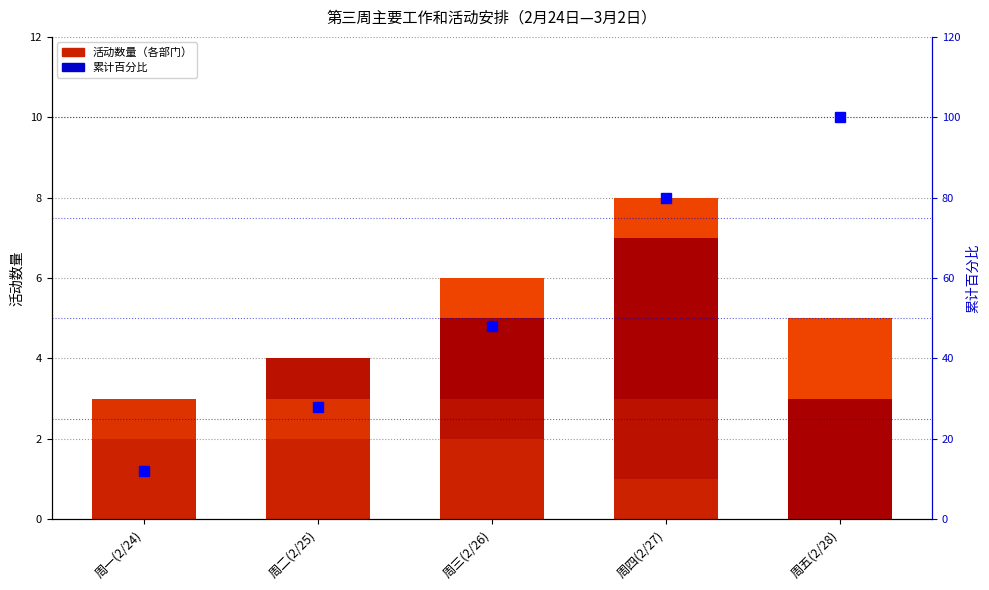

Reading left to right, extract all data points from this chart.

教务处: 2.0	2.0	2.0	1.0	0.0
党政办: 1.0	1.0	0.0	0.0	0.0
总务处: 0.0	1.0	1.0	2.0	0.0
教科室: 0.0	0.0	2.0	4.0	3.0
政教处: 0.0	0.0	1.0	1.0	2.0
累计百分比: 12.0	28.0	48.0	80.0	100.0